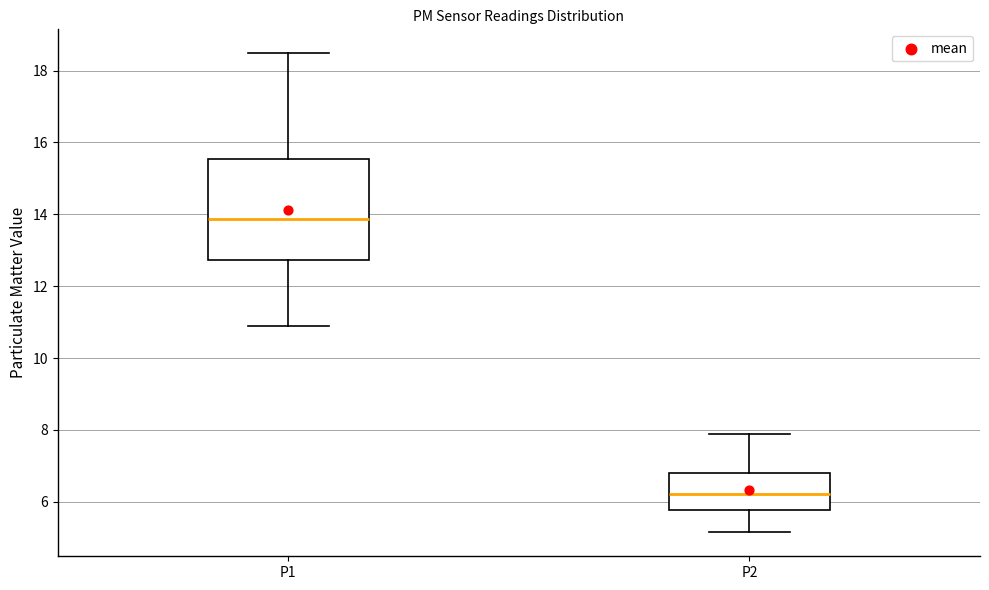

Where does the lower whisker of the box for P2 end on the y-axis? The values are not printed on the chart, so give them approximately, as read against the axis.

5.2